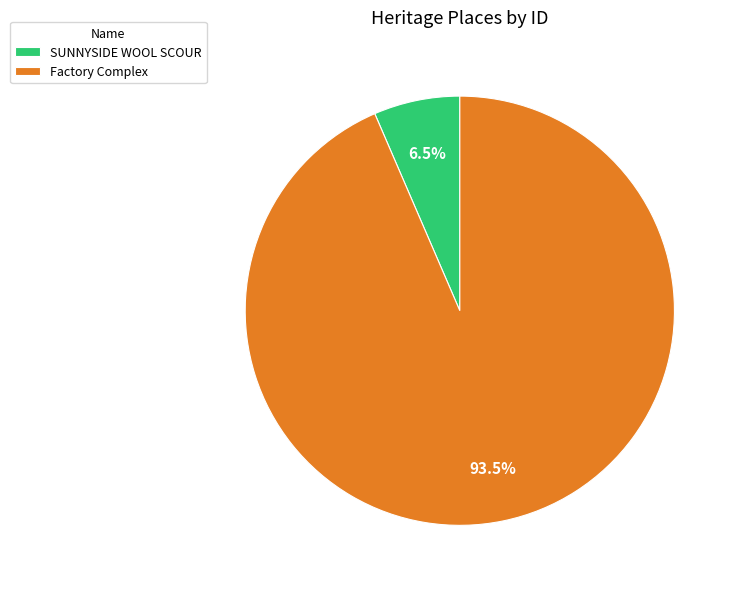

To the nearest percent, what is the combined percentage of SUNNYSIDE WOOL SCOUR and Factory Complex?

100%